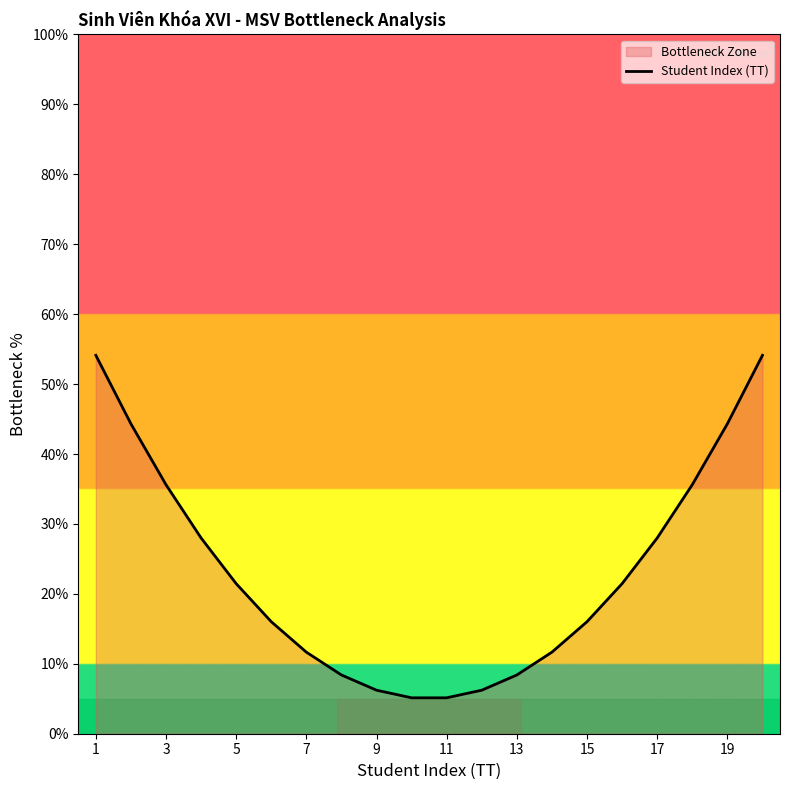

What is the maximum value shown in the chart?

54.1